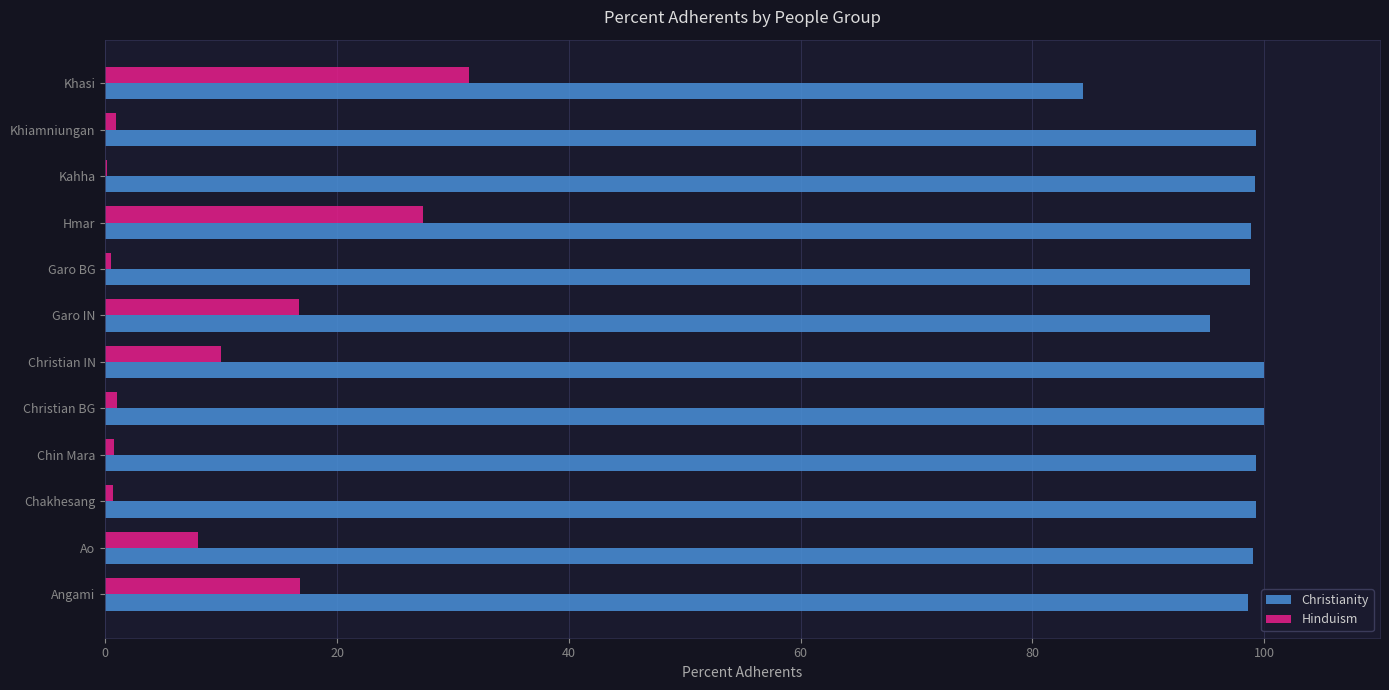

What is the sum of the Hinduism values at Christian IN and Ao?

18.0